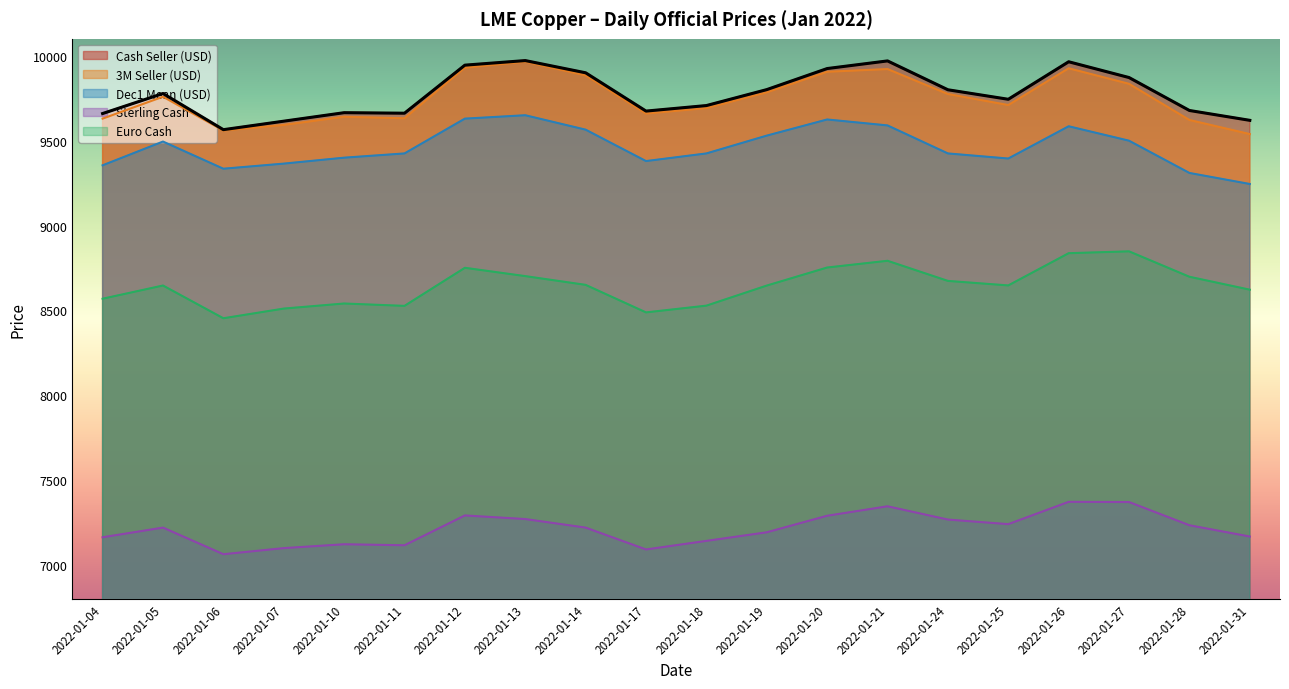

What is the value of the Sterling Cash point at the 14th from the left?

7346.6